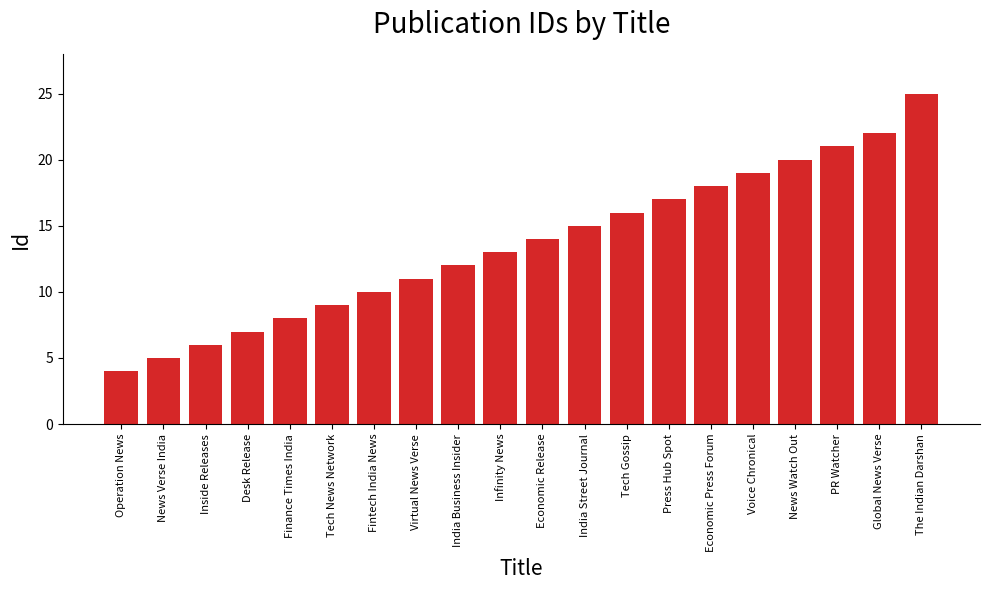

How many distinct data groups are displayed?

1